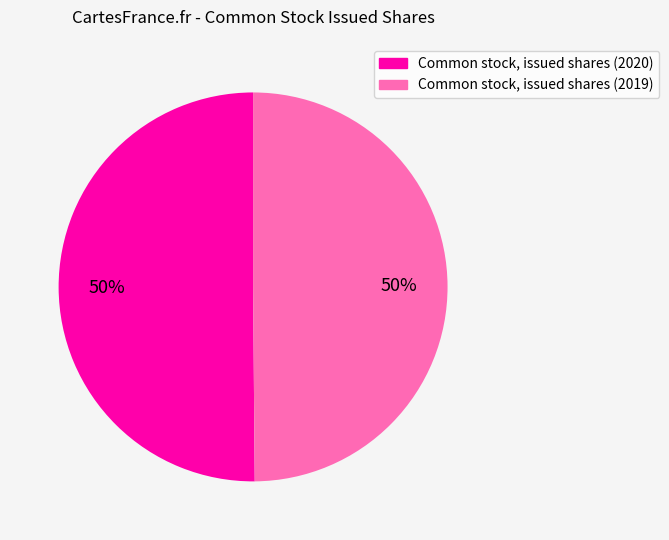

True or false: Common stock, issued shares (2020) accounts for 59% of the total.

False